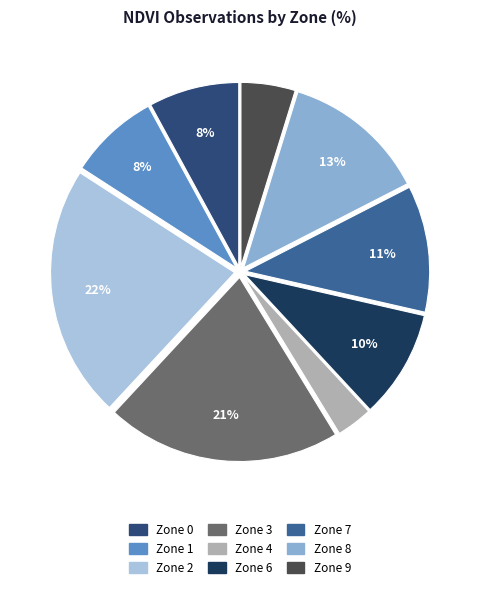

To the nearest percent, what portion does Zone 6 represent?

10%